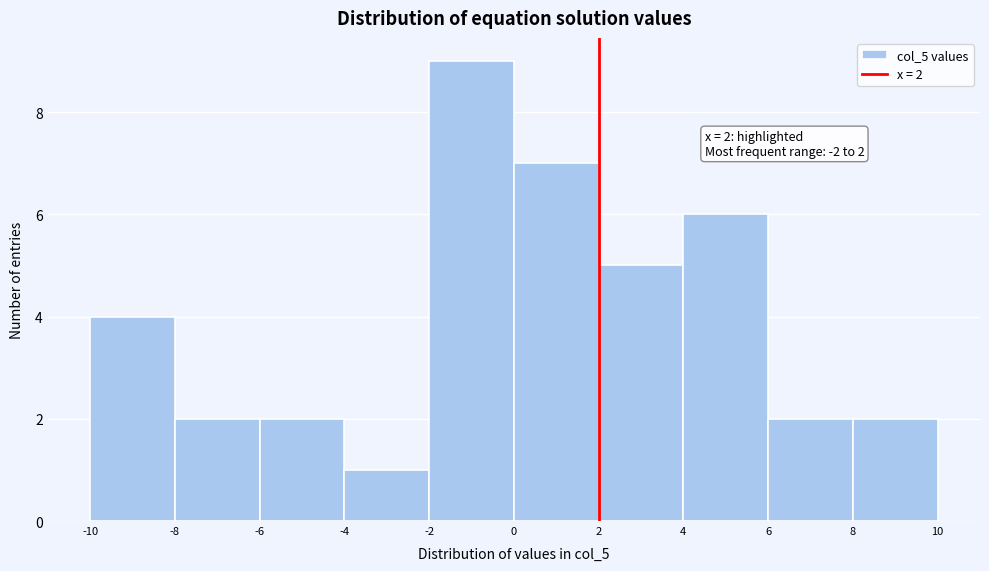

Over which range of the x-axis is the bar tallest?

-2 to 0